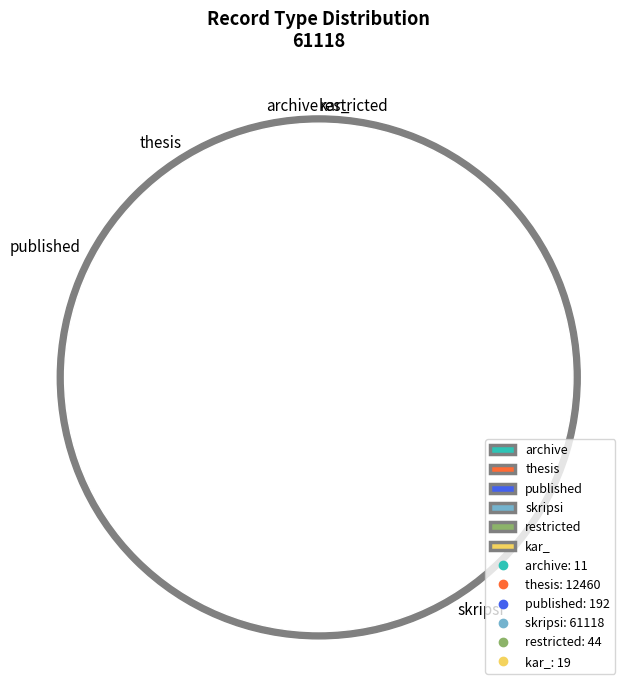

Is disk0/00/06/11/18 the majority of the pie?

No